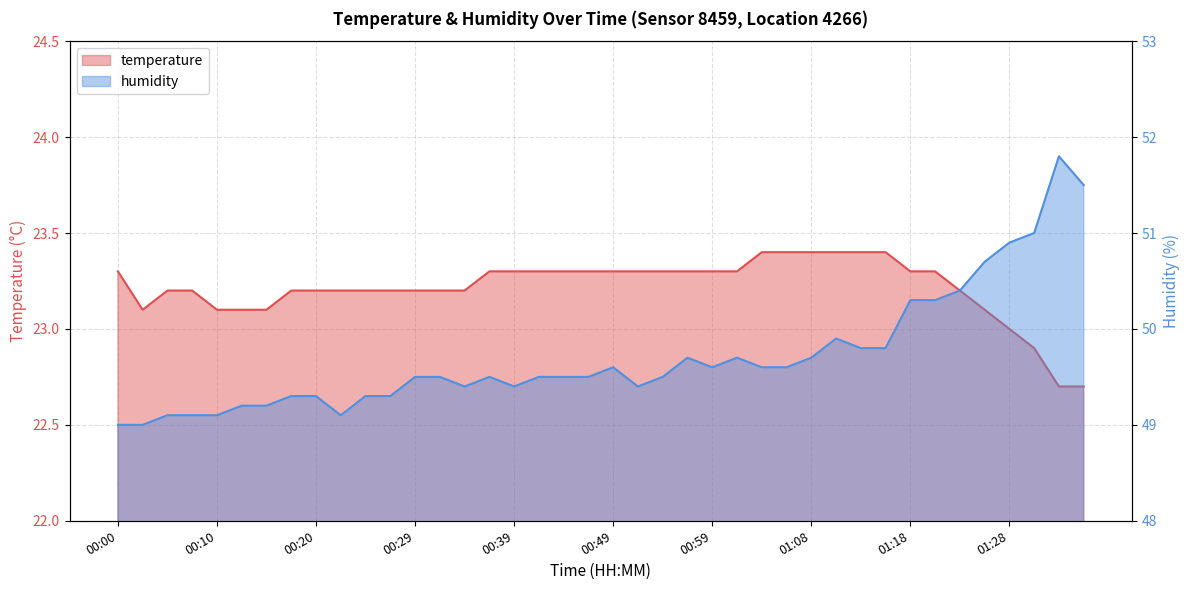

What is the sum of all temperature values?

928.6